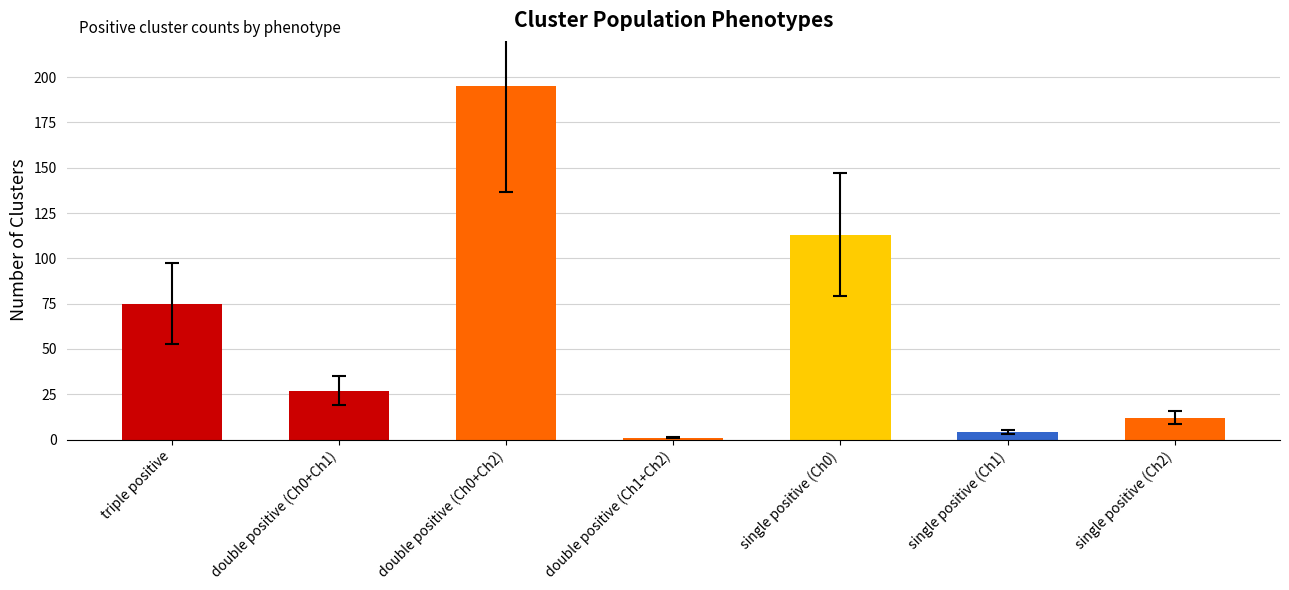

At which label does the data first exceed 27?

triple positive